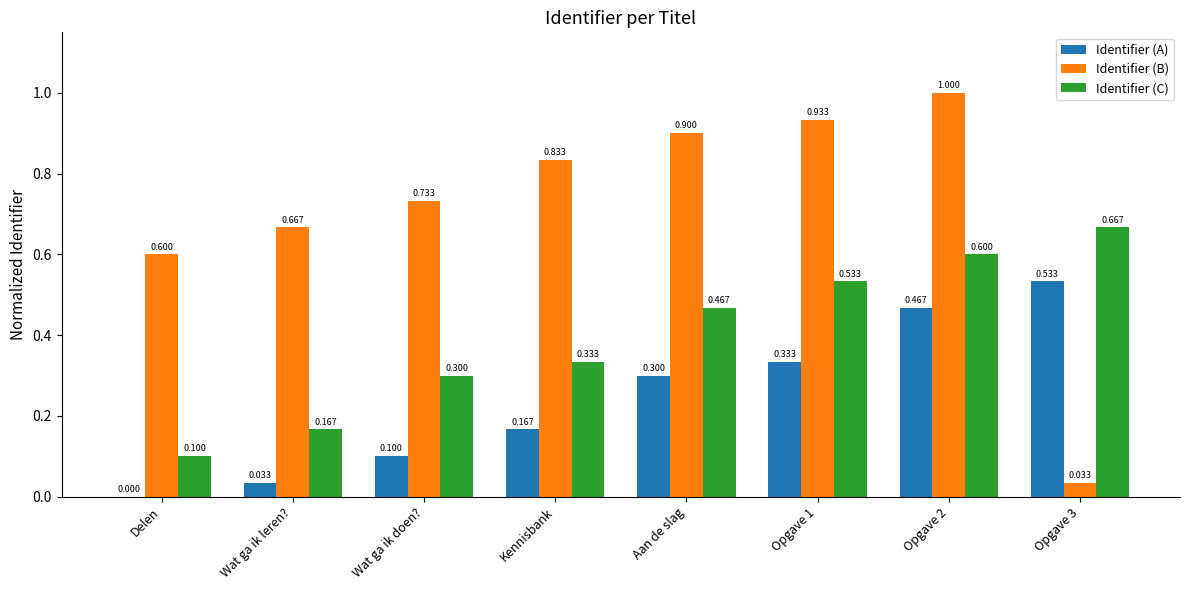

Where is Identifier (C) nearest to the value 0?

Delen